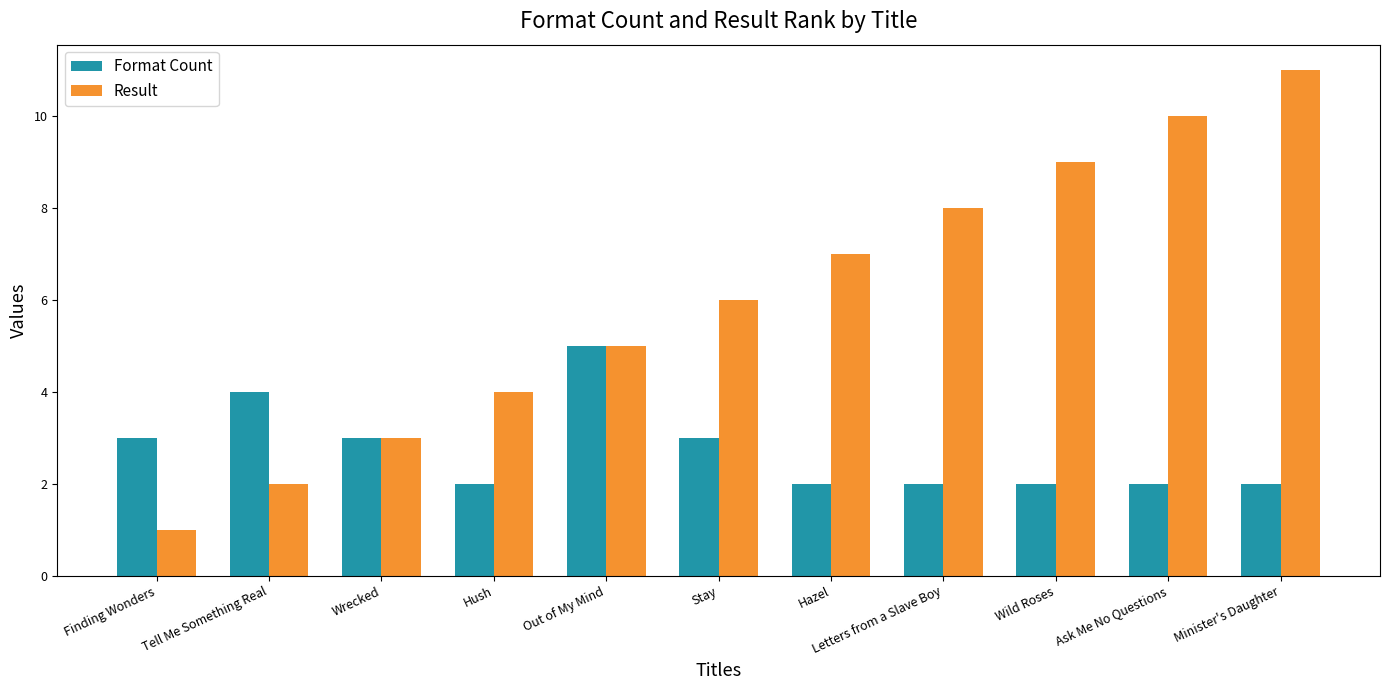

Rank the categories by Result value from highest to lowest.

Minister's Daughter, Ask Me No Questions, Wild Roses, Letters from a Slave Boy, Hazel, Stay, Out of My Mind, Hush, Wrecked, Tell Me Something Real, Finding Wonders